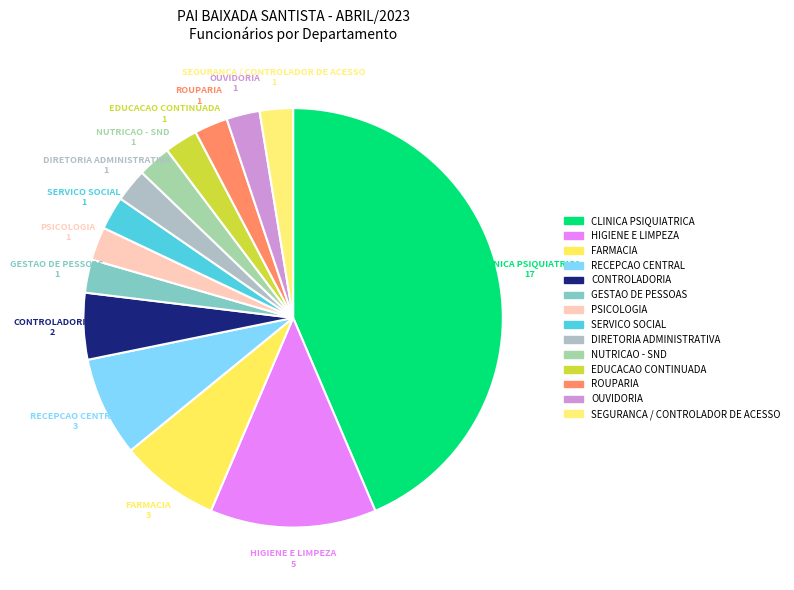

How many slices are in this pie chart?

14